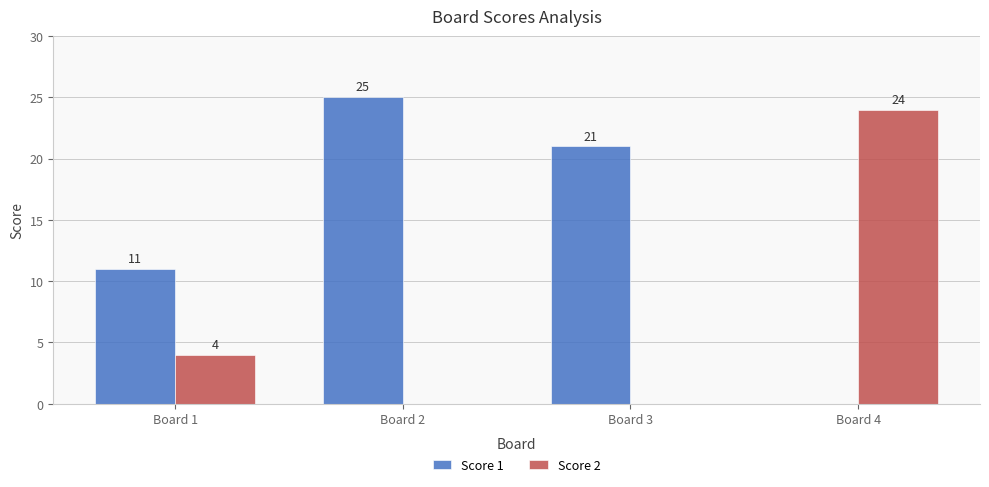

The Score 1 series shows 0 at Board 4. True or false?

True